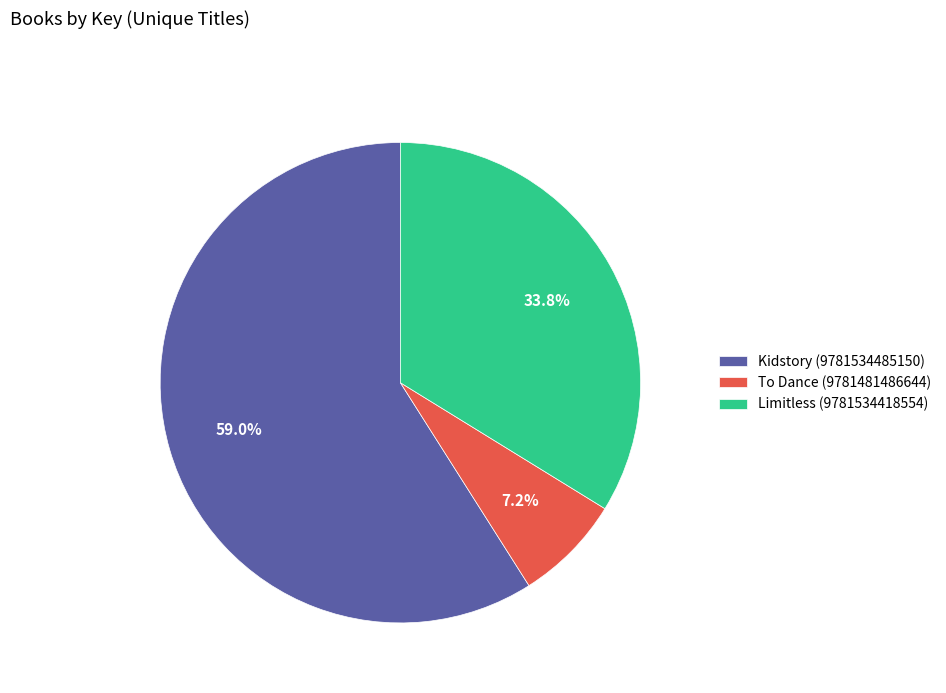

Combined, do To Dance (9781481486644) and Limitless (9781534418554) account for over 50%?

No